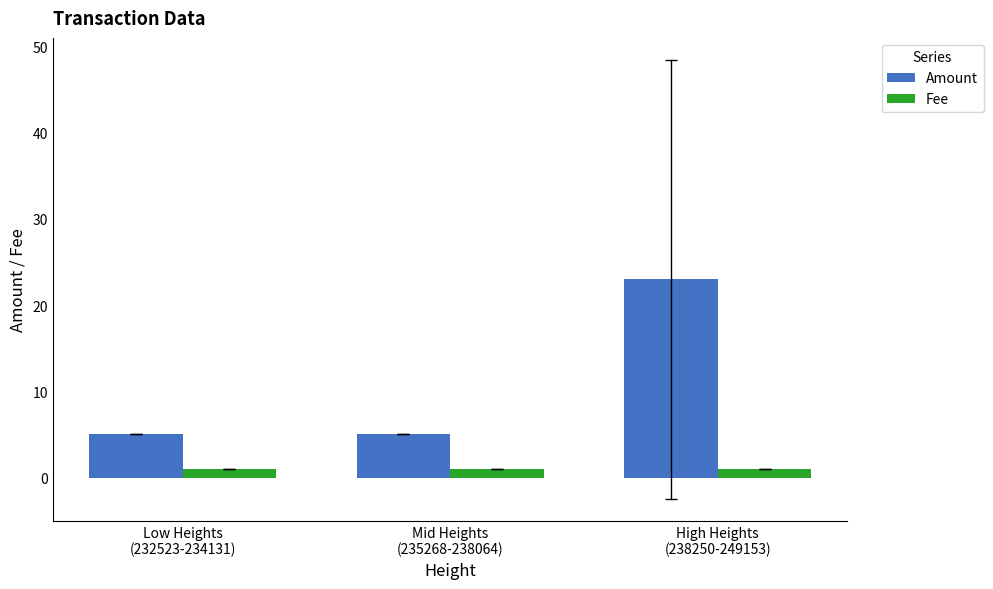

At how many categories does at least one series exceed 3?

3